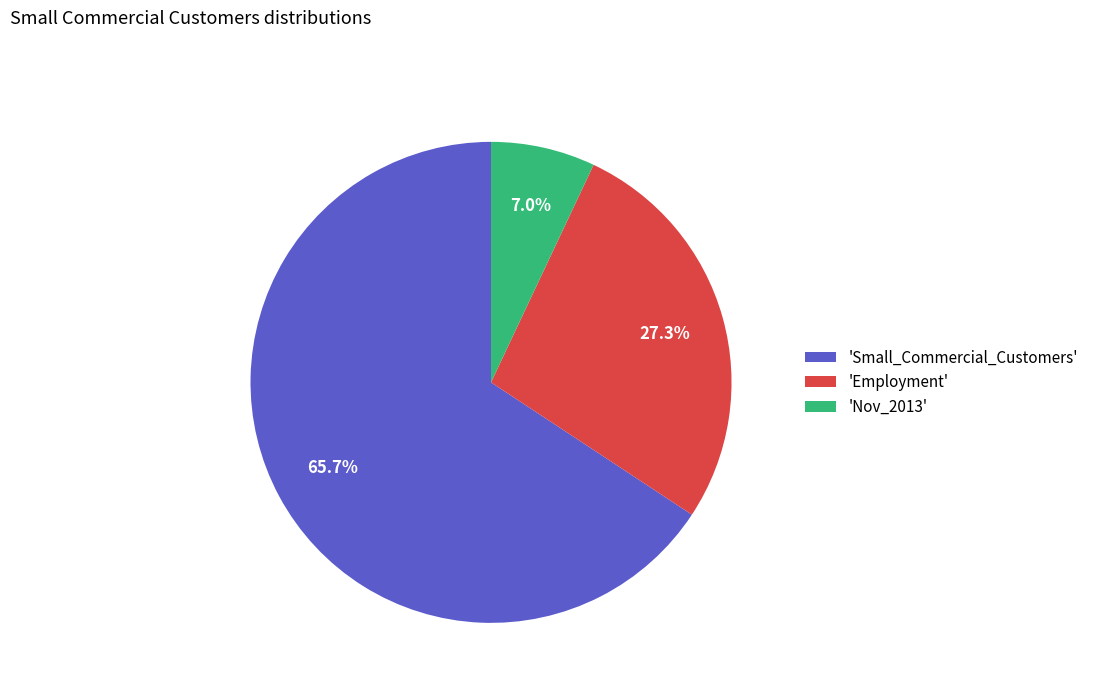

Which category accounts for the majority?

'Small_Commercial_Customers'